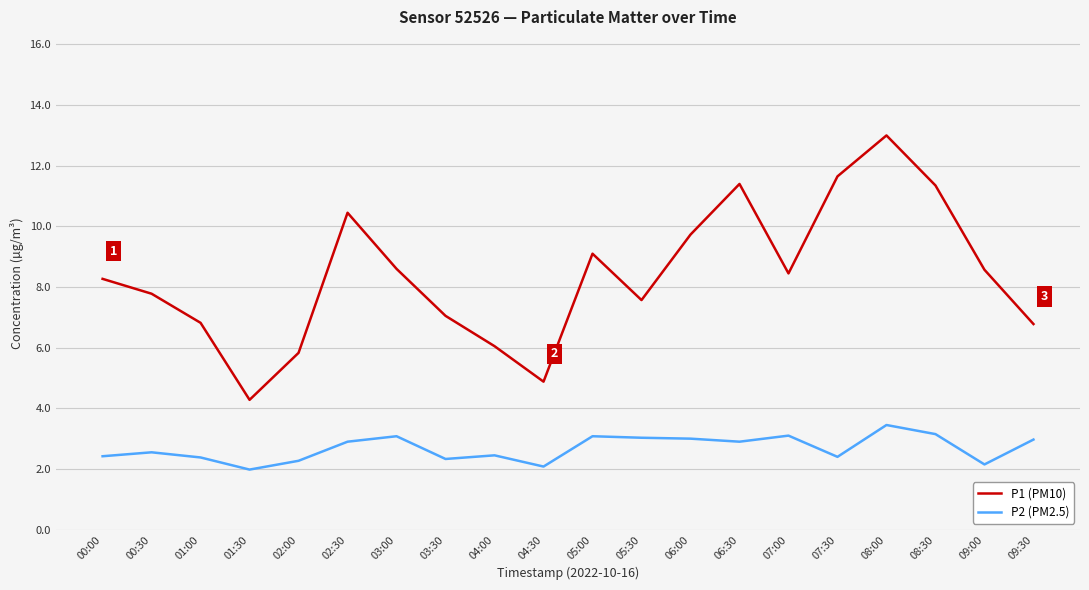

Rank the series by their average value, from lowest to highest.

P2 (PM2.5), P1 (PM10)